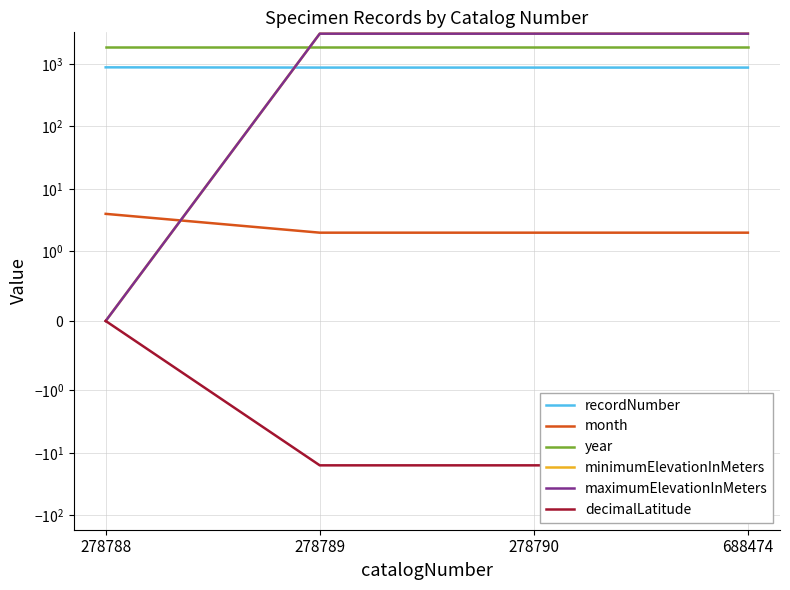

What is the spread (max minus min) of values at 278788?

1886.0